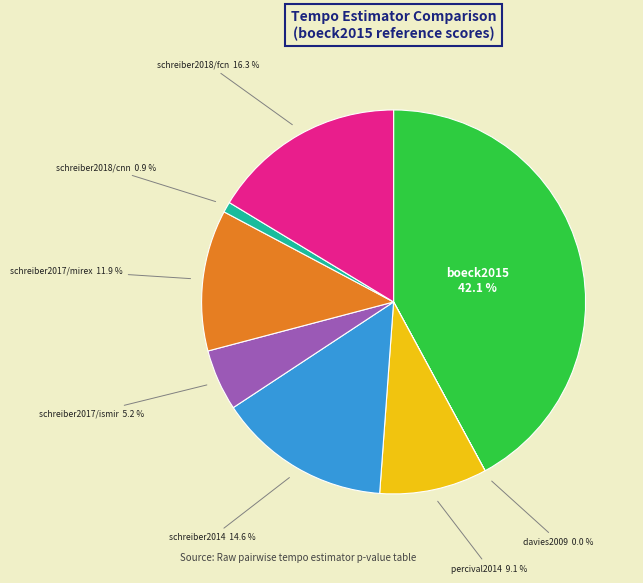

Is there any slice that represents more than half of the pie?

No